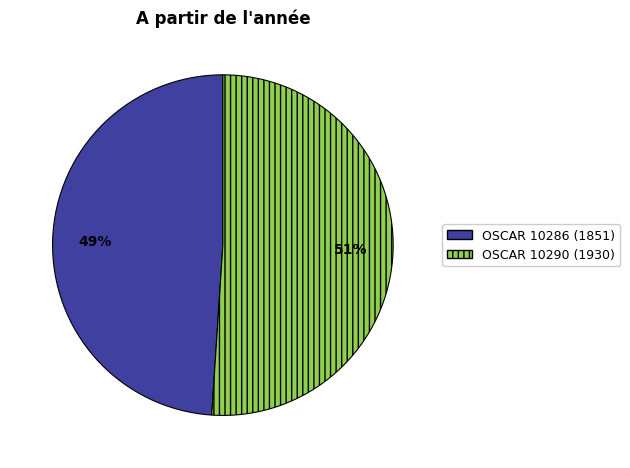

Which has a higher value, OSCAR 10290 (1930) or OSCAR 10286 (1851)?

OSCAR 10290 (1930)